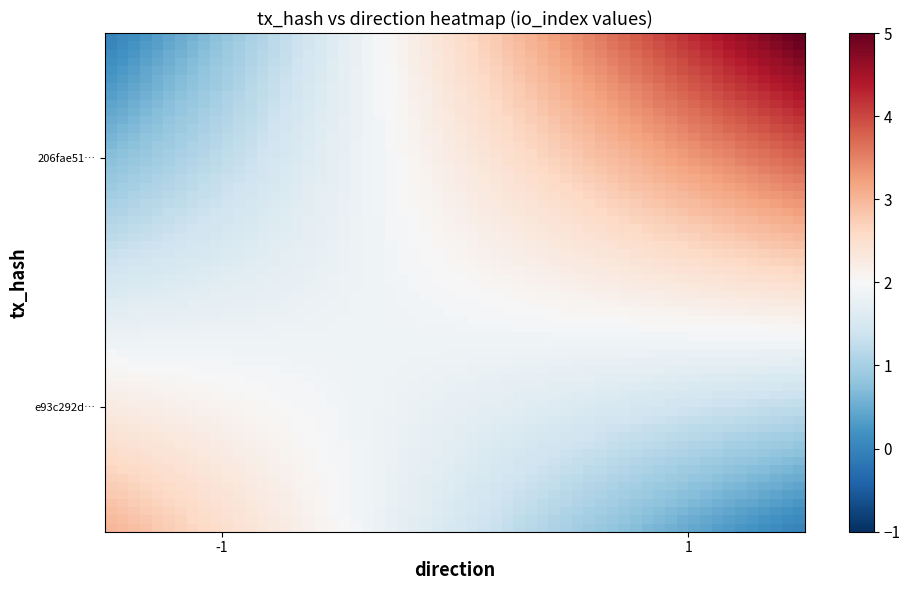

List the series in order of their peak value, lowest first.

e93c292d4b4700d3bdfbb170a84d3f541a864c4, 206fae51633565c6739e49cece77efd377d1ad5